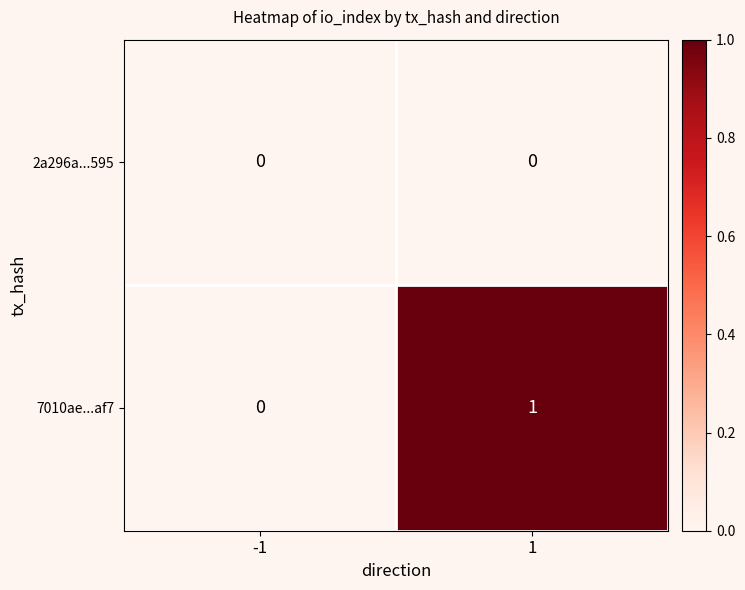

True or false: 7010ae...af7 has a value of 0 at -1.

True